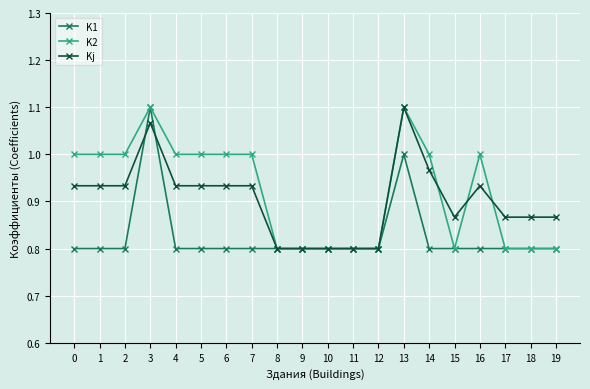

Is it true that K2 equals 0.8 at 10?

True